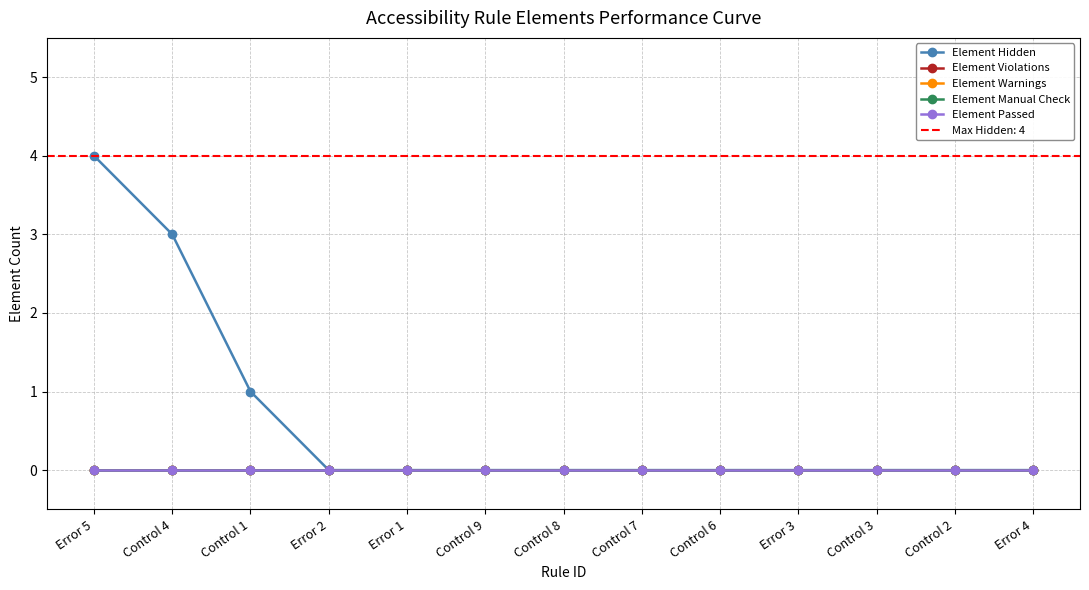

How many distinct data groups are displayed?

5